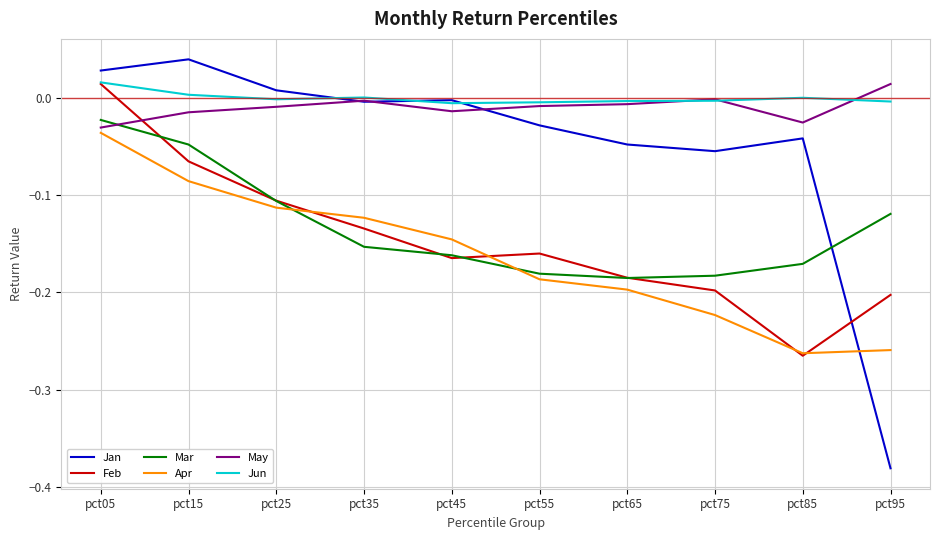

Is this an area chart (filled region under the line)?

No